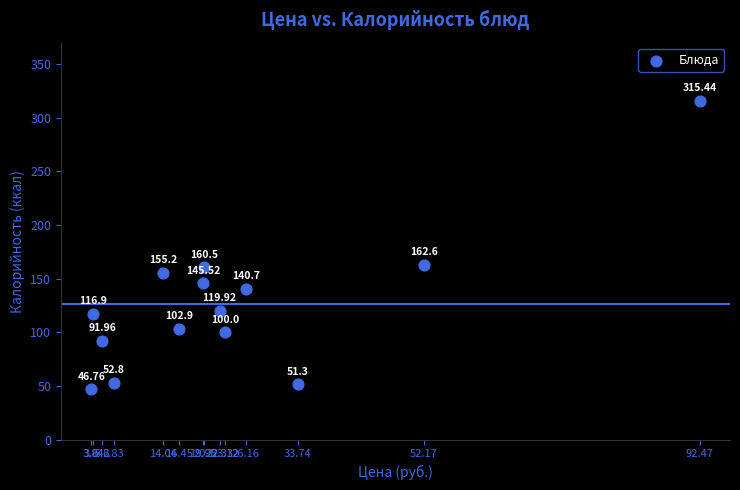

What is the range of Y values (max minus min)?

268.7